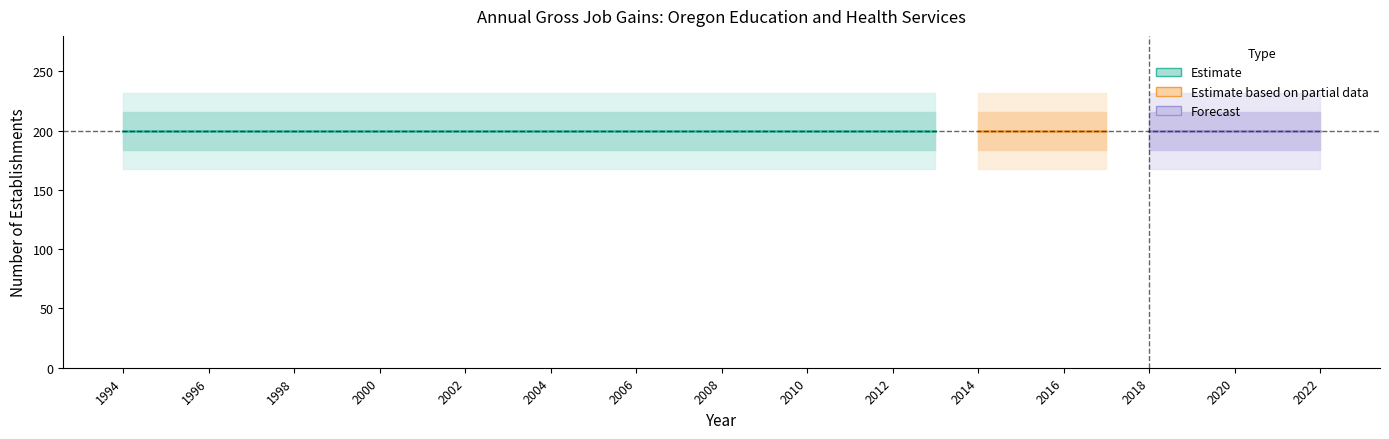

At which label does Gross job gains - Total reach its minimum?

1994